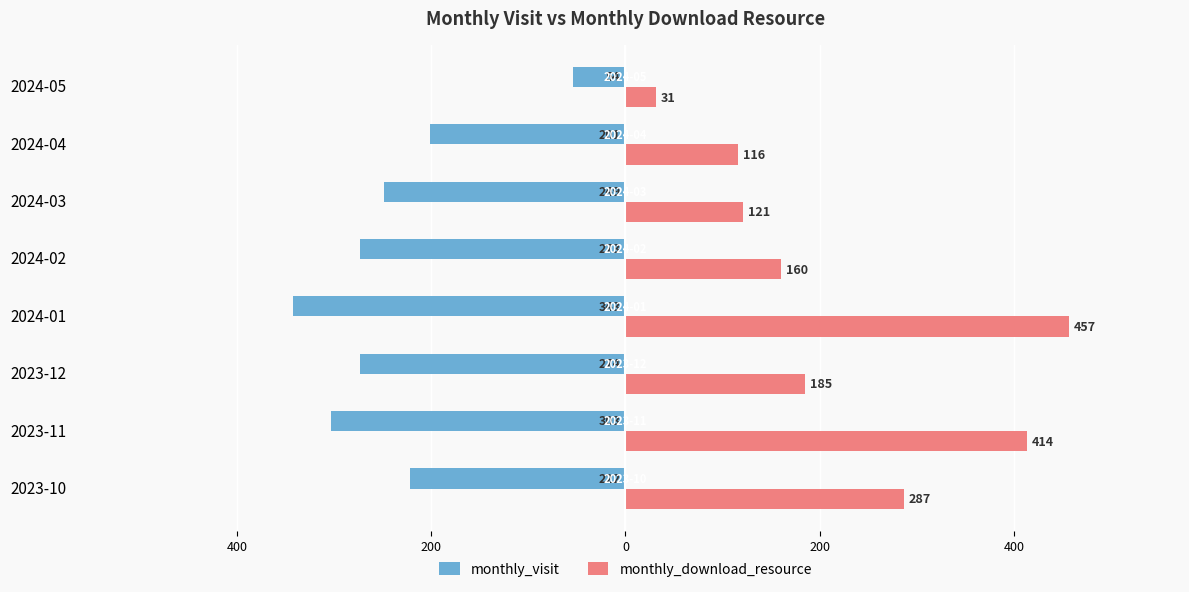

What are all the series names shown in the legend?

monthly_visit, monthly_download_resource